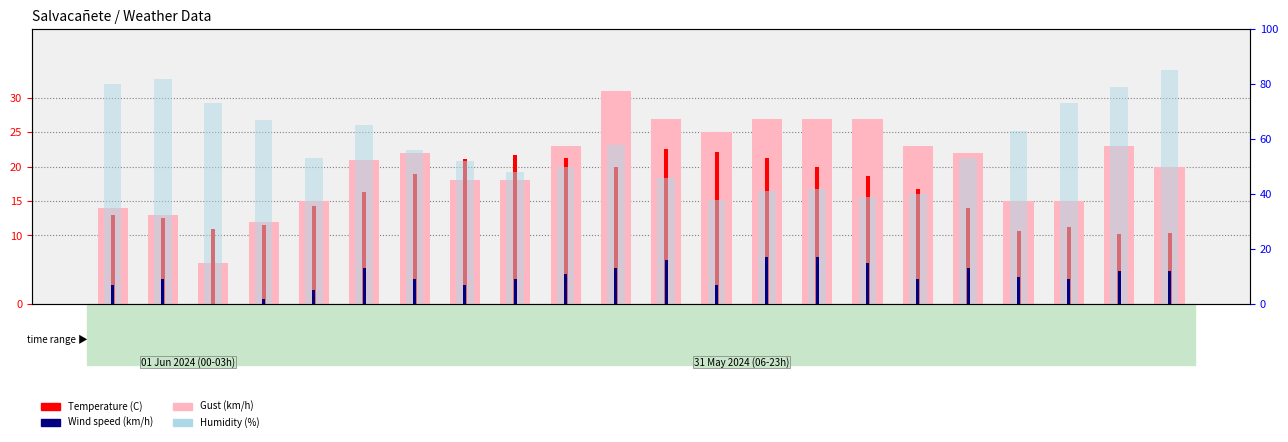

What are all the series names shown in the legend?

Gust (km/h), Temperature (C), Humidity (%), Wind speed (km/h)